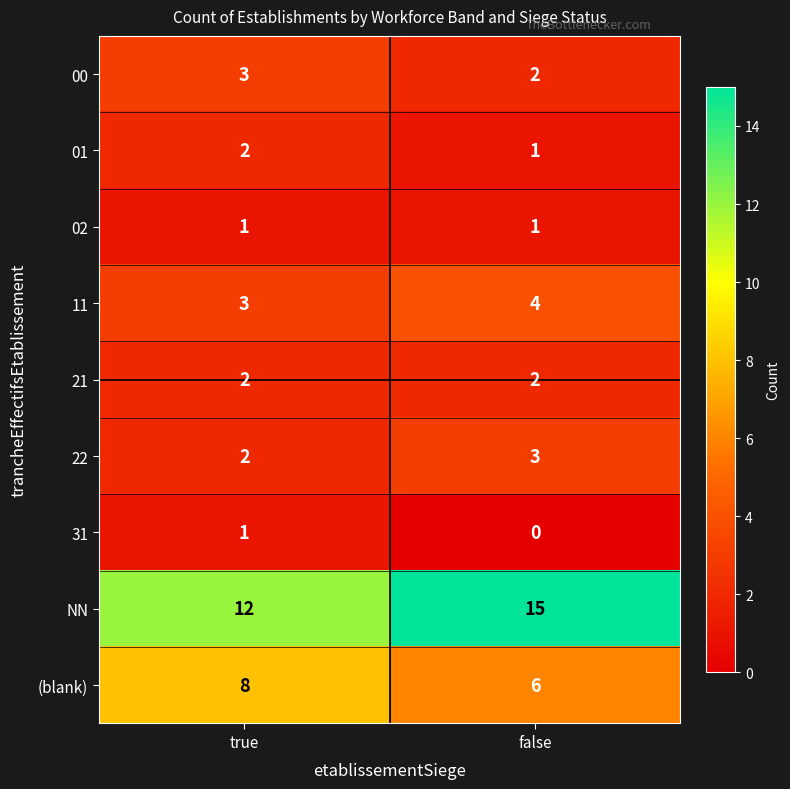

Reading left to right, list all the values displayed in this chart.

00: true=3	false=2
01: true=2	false=1
02: true=1	false=1
11: true=3	false=4
21: true=2	false=2
22: true=2	false=3
31: true=1	false=0
NN: true=12	false=15
(blank): true=8	false=6